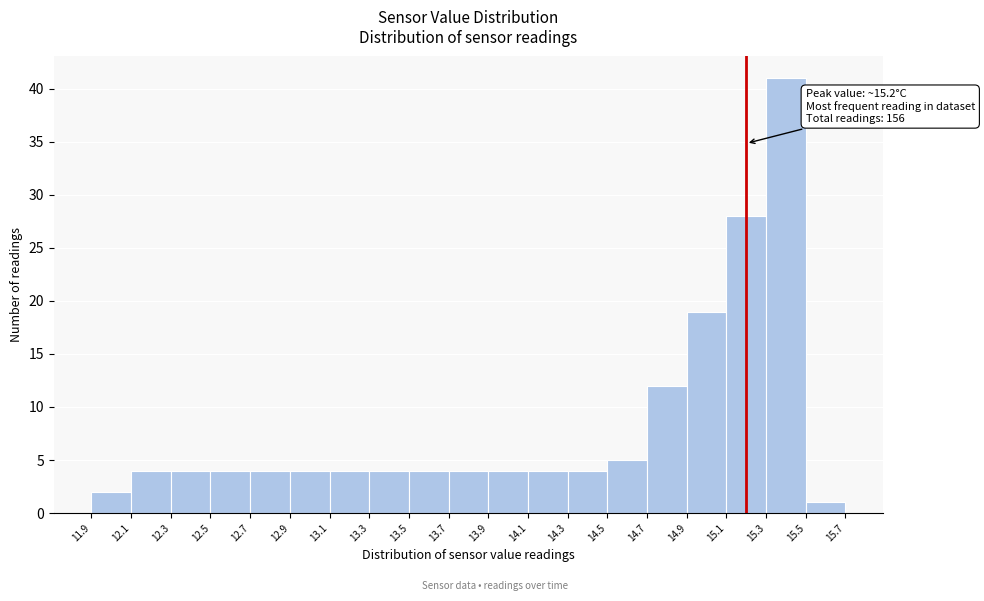

Over which range of the x-axis is the bar tallest?

15.3 to 15.5